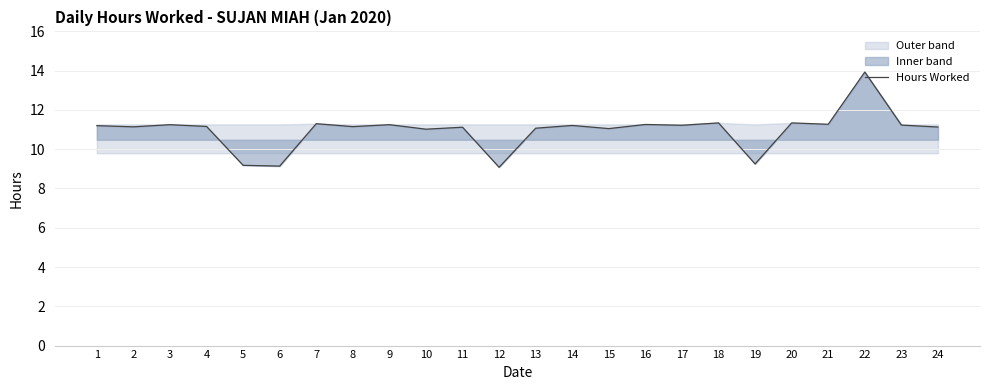

How many interior local peaks (higher than both neighbors) does the data have?

9